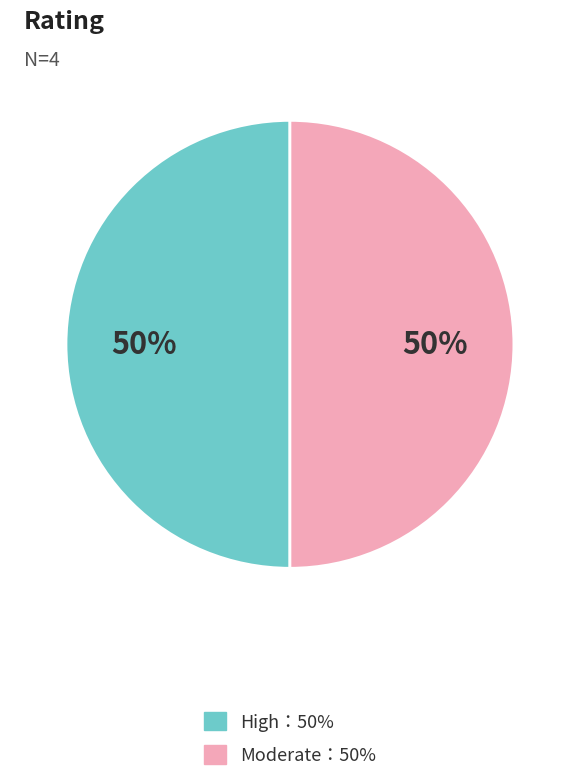

How many segments does this pie chart have?

2